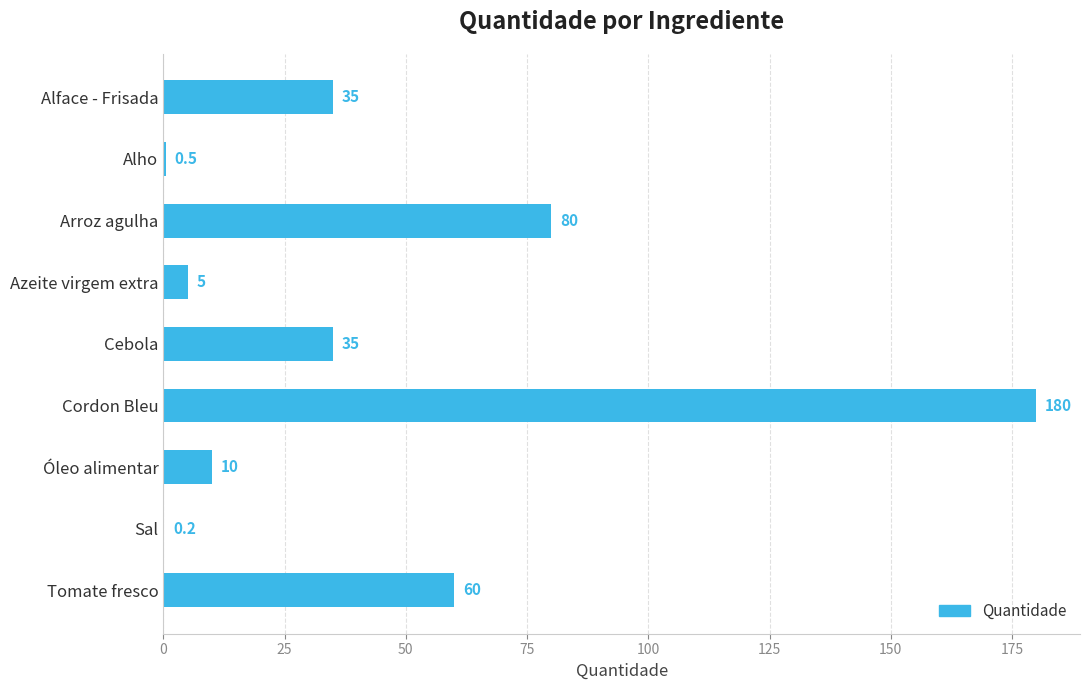

The value at Óleo alimentar is 3.9. True or false?

False